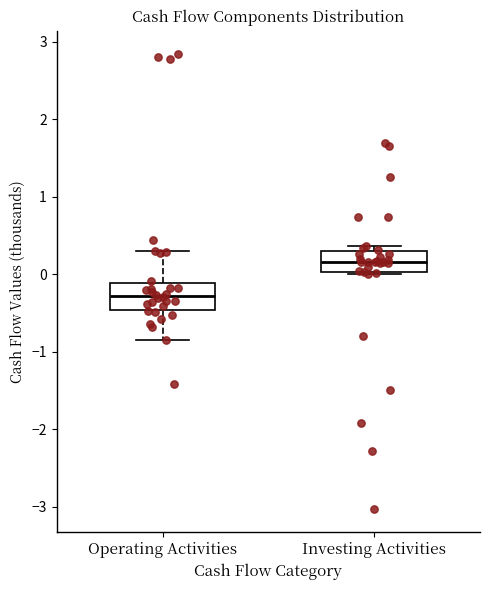

Reading left to right, transcribe this box plot: for each box, give where its median line is, the range the box spans, and where its two whiskers end, as read against the y-axis. The values are not printed on the chart, so give them approximately, as read against the axis.

Operating Activities: median -0.3, box -0.5 to -0.1, whiskers -0.9 to 0.3
Investing Activities: median 0.2, box 0.0 to 0.3, whiskers 0.0 (just below the box's lower edge) to 0.4